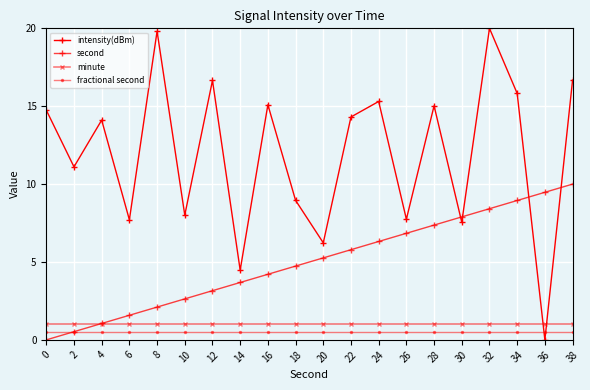

What is the value of the intensity(dBm) point at the 13th from the left?

15.3